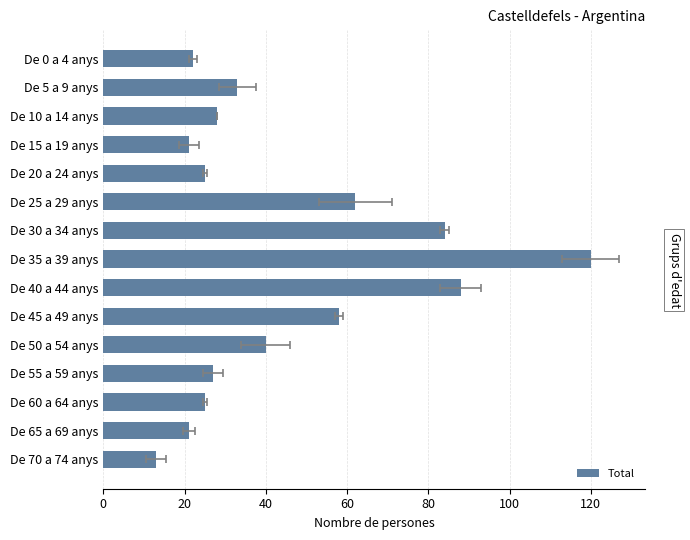

What is the maximum value shown in the chart?

120